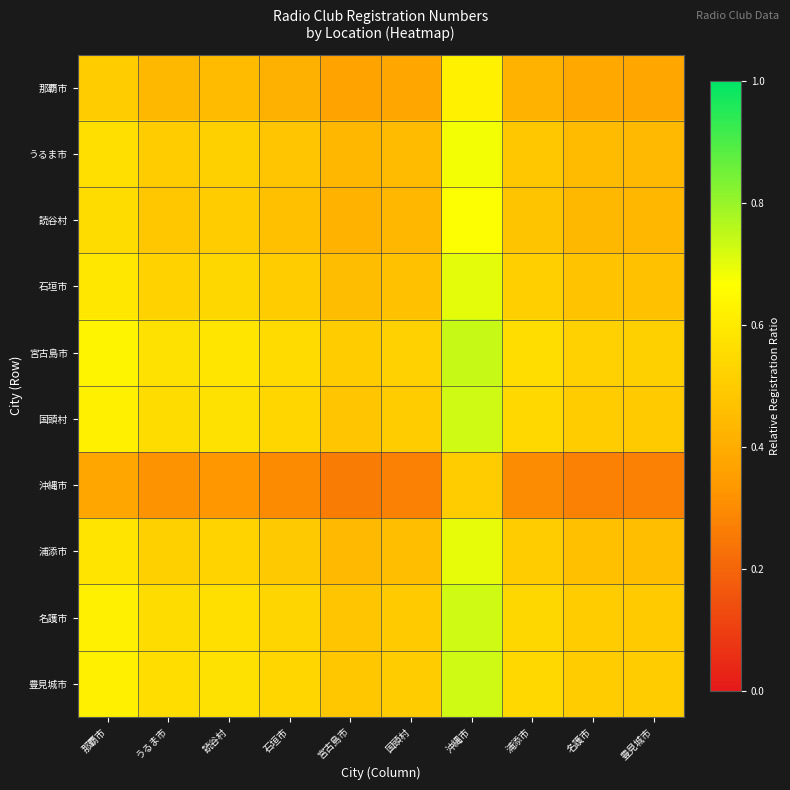

Which series has the largest total across all categories?

宮古島市